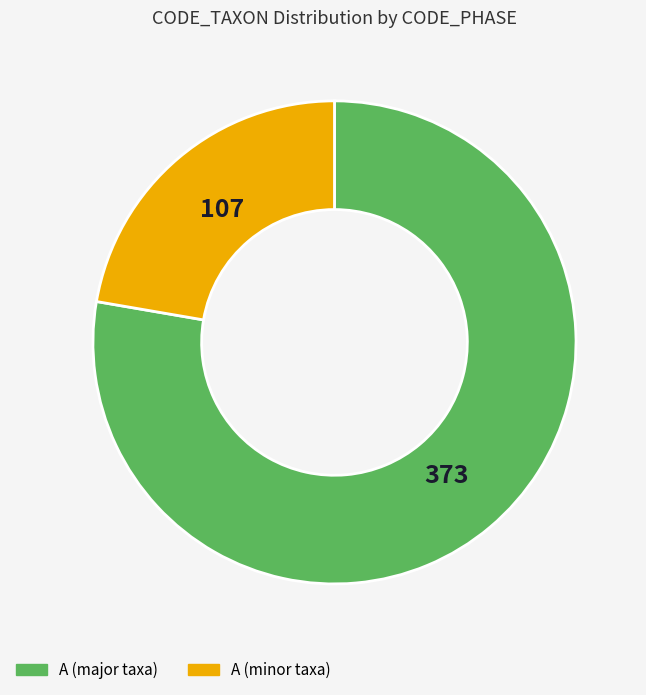

Does any single category account for the majority?

Yes